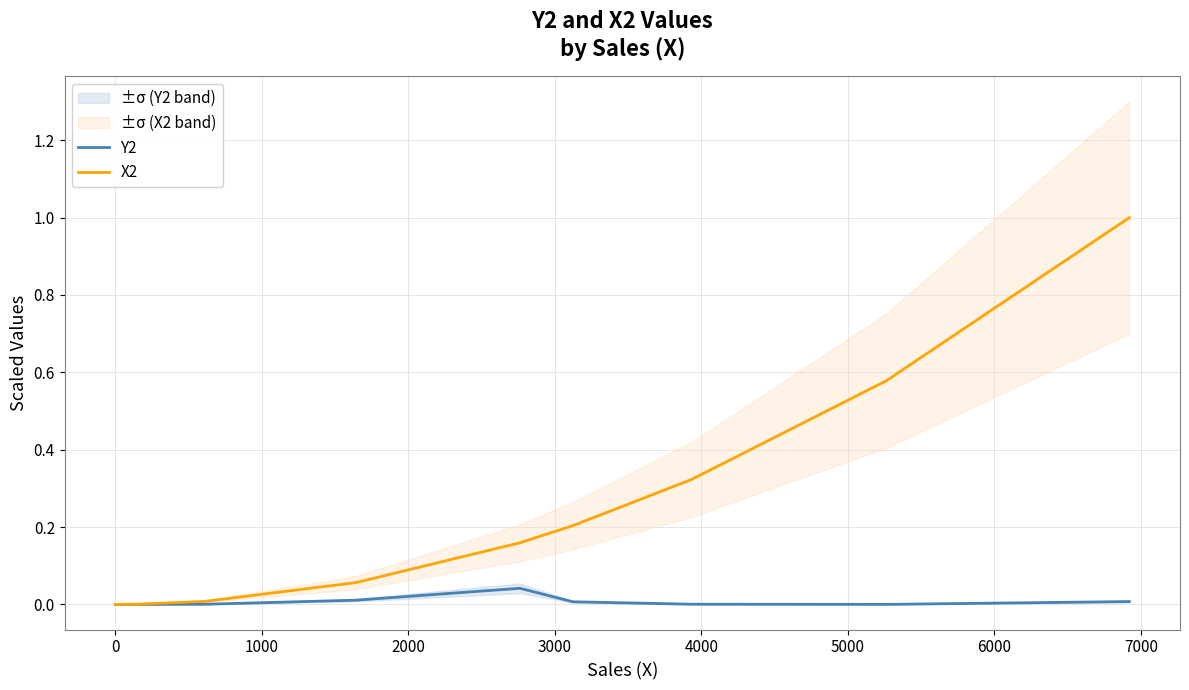

How many lines are shown in the chart?

2